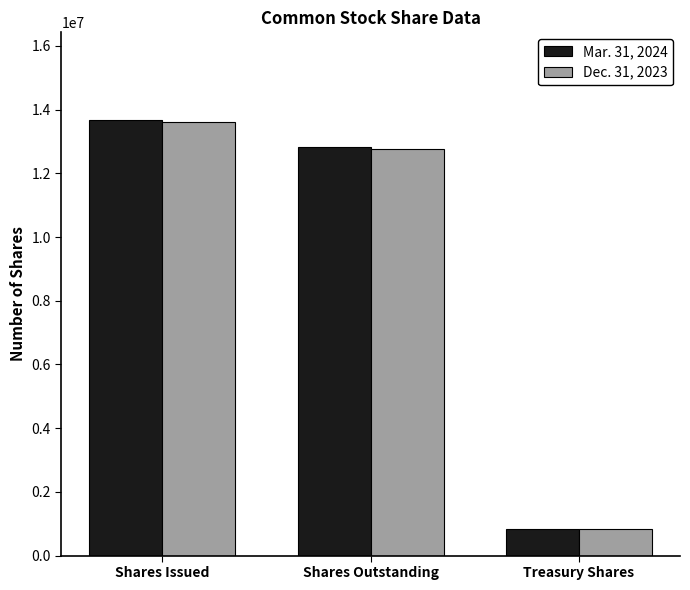

The Dec. 31, 2023 series shows 848016 at Treasury Shares. True or false?

True